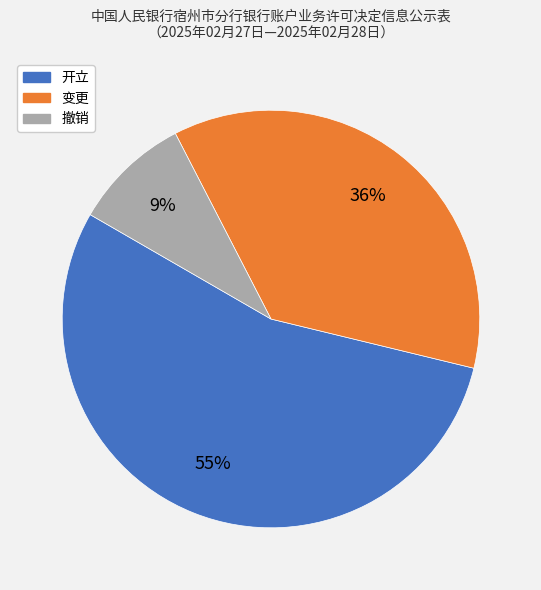

Is the sum of 变更 and 开立 greater than half?

Yes